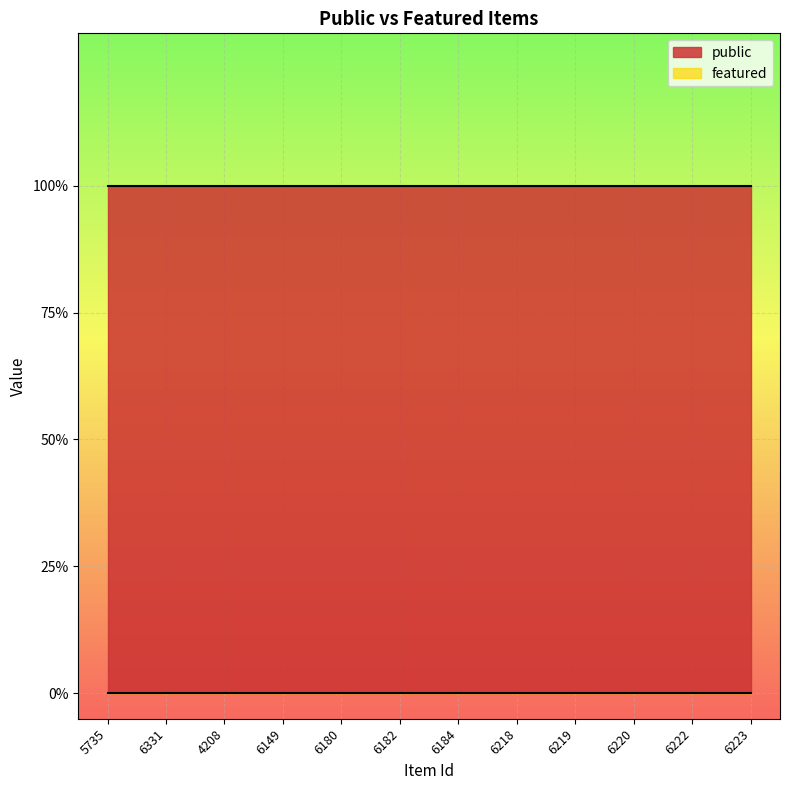

True or false: public and featured intersect in this chart.

False